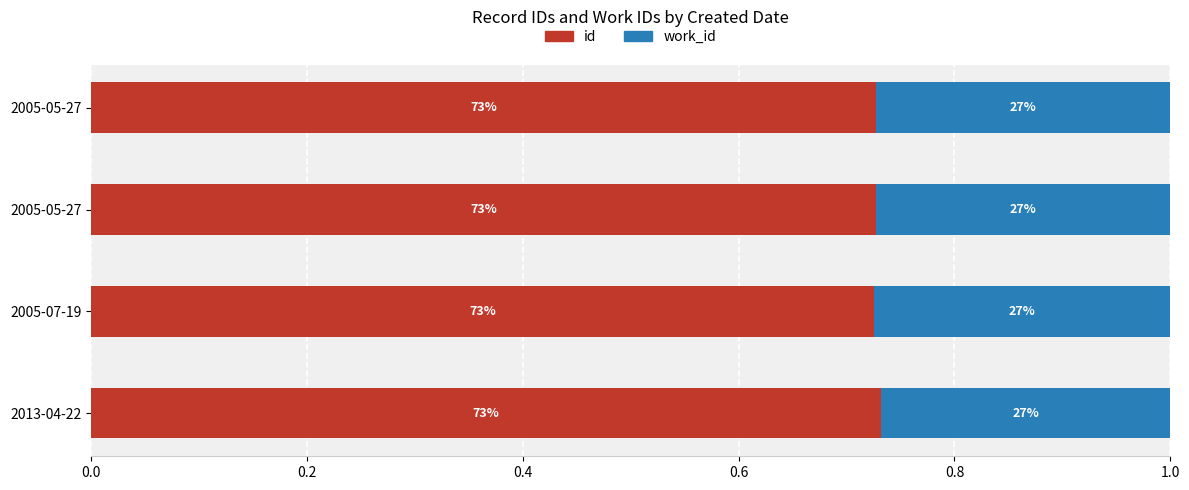

What is the value of the work_id bar at the 2nd from the left?

0.3